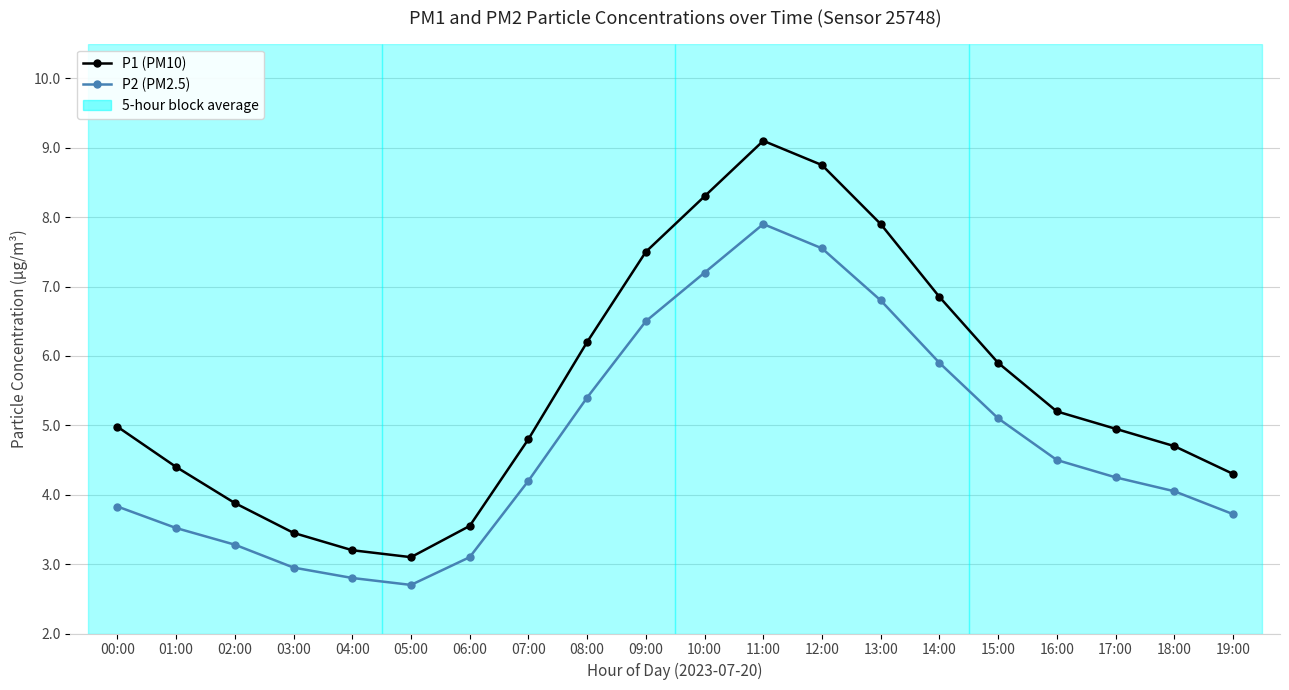

What is the minimum value shown in the chart?

2.7